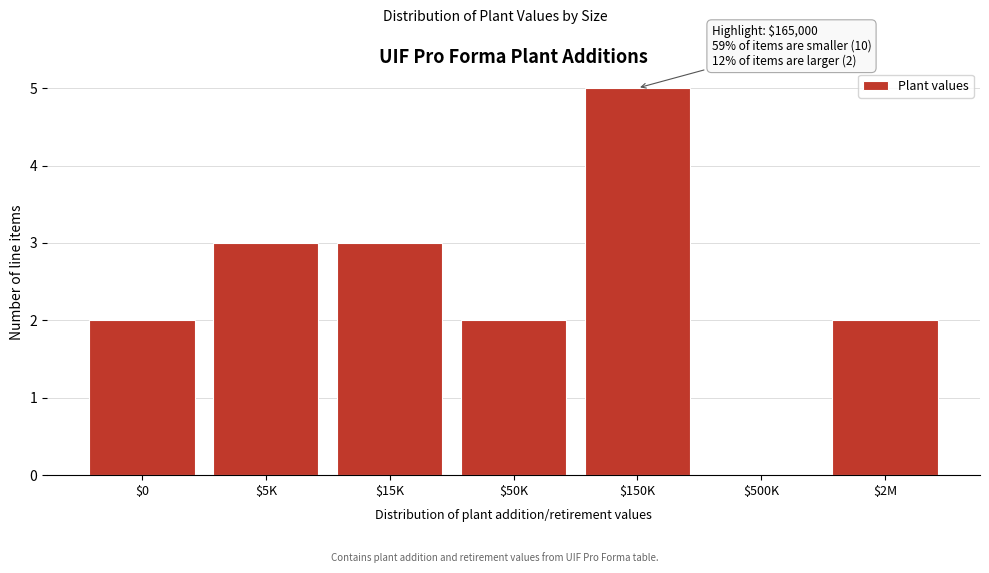

The value at $150K is 5. True or false?

True